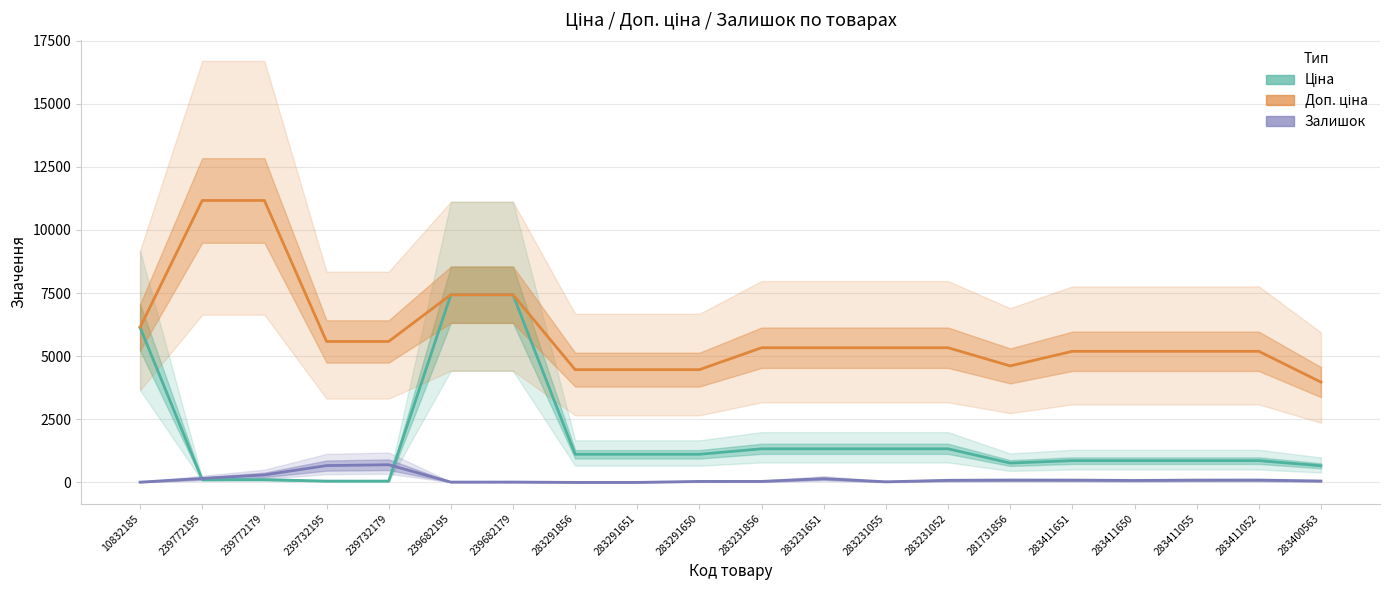

The value of Залишок at 283291856 is 5.3. True or false?

False